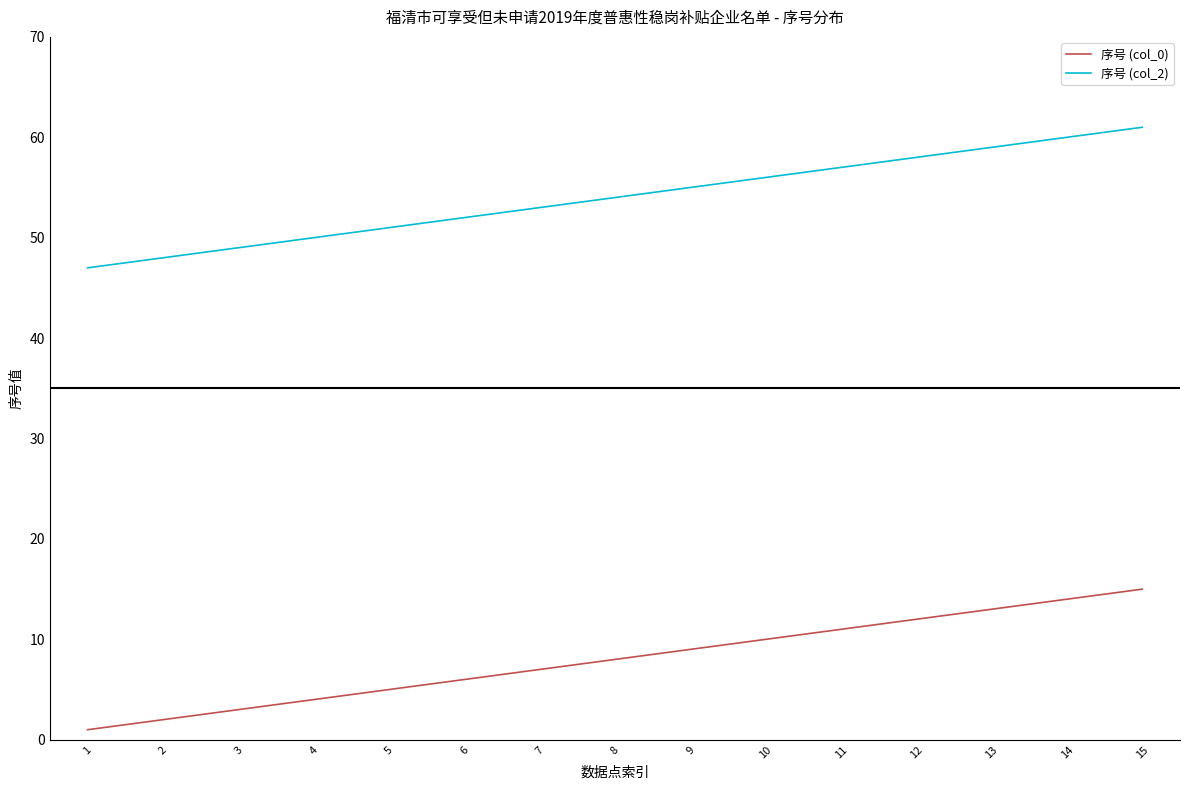

What is the sum of the 序号 (col_0) values at 15 and 11?

26